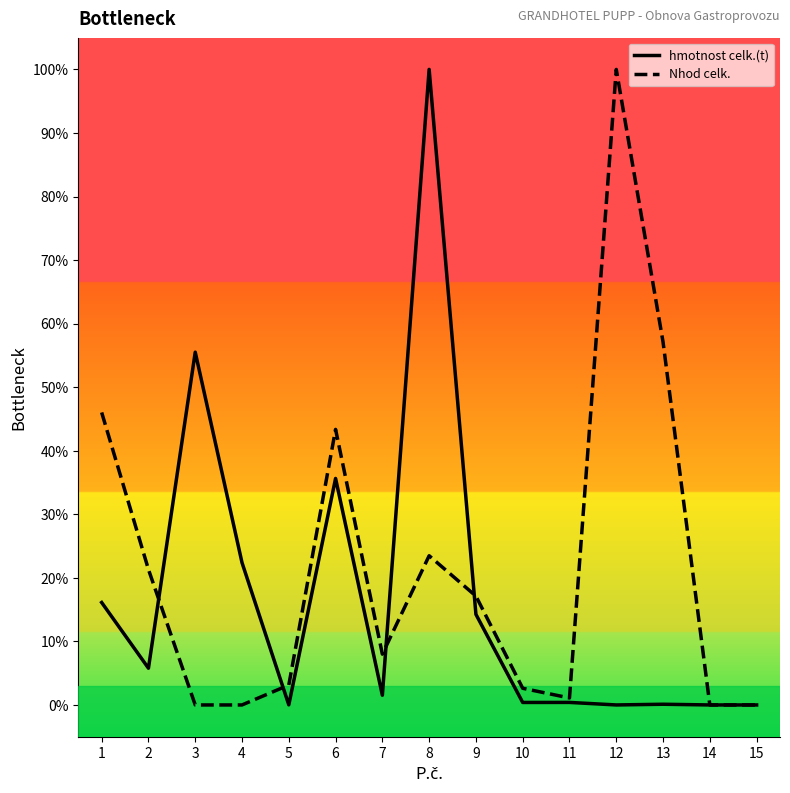

Reading left to right, extract all data points from this chart.

hmotnost celk.(t): 0.2	0.1	0.6	0.2	0.0	0.4	0.0	1.0	0.1	0.0	0.0	0.0	0.0	0.0	0.0
Nhod celk.: 0.5	0.2	0.0	0.0	0.0	0.4	0.1	0.2	0.2	0.0	0.0	1.0	0.6	0.0	0.0